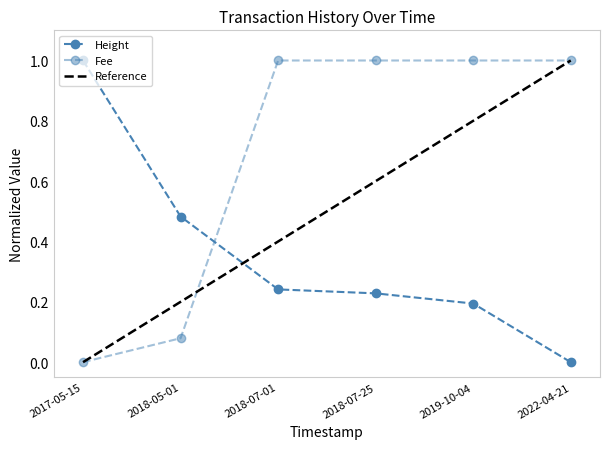

Which category has the lowest value in the Height series?

2022-04-21